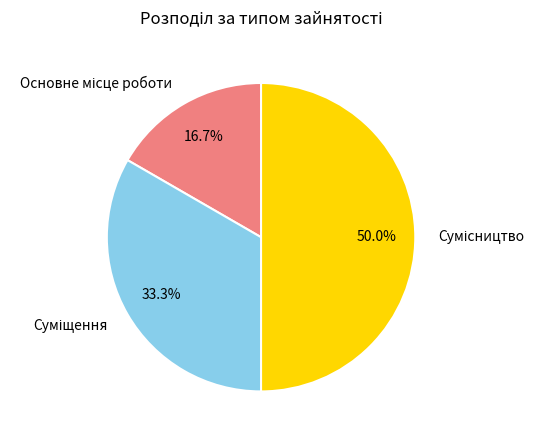

What is the ratio of the value at Основне місце роботи to the value at Сумісництво?

0.3